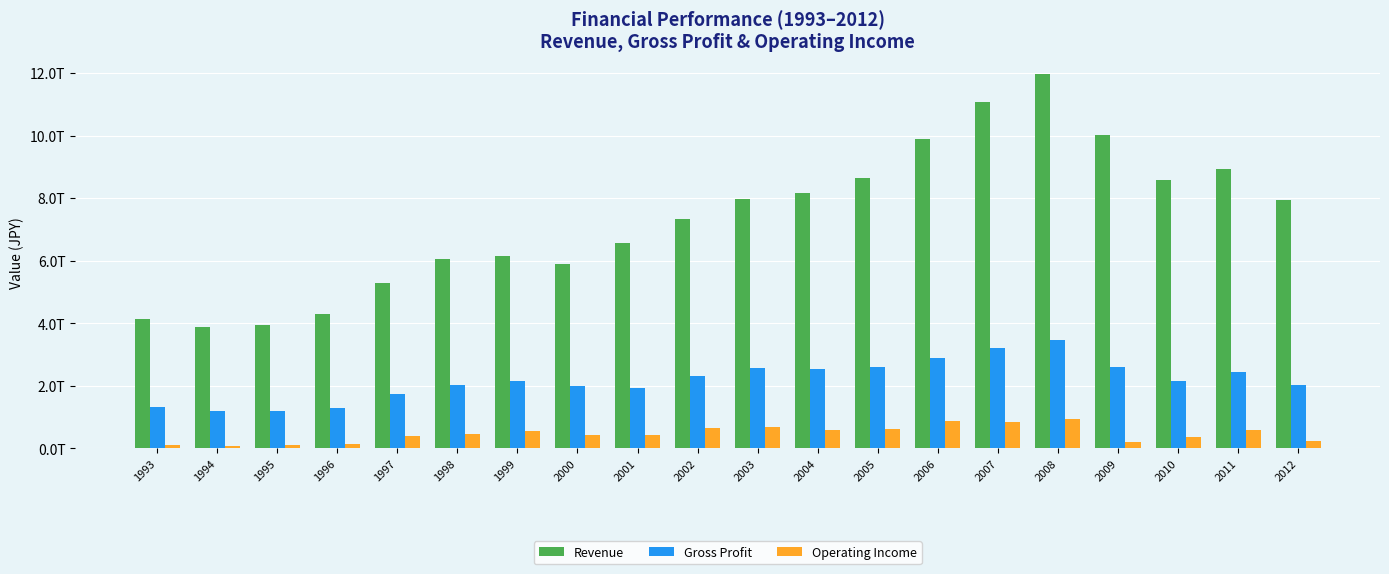

At which label is Operating Income closest to 514360032186?

1999